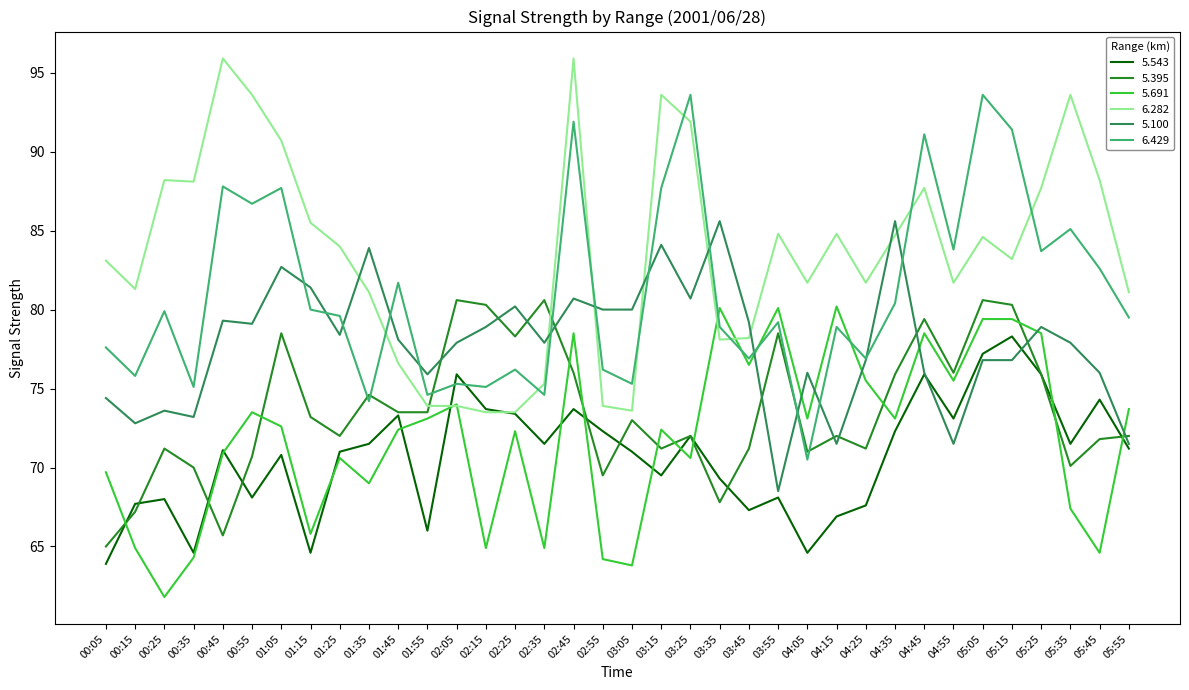

What is the approximate value of 5.691 at 01:45?

72.4